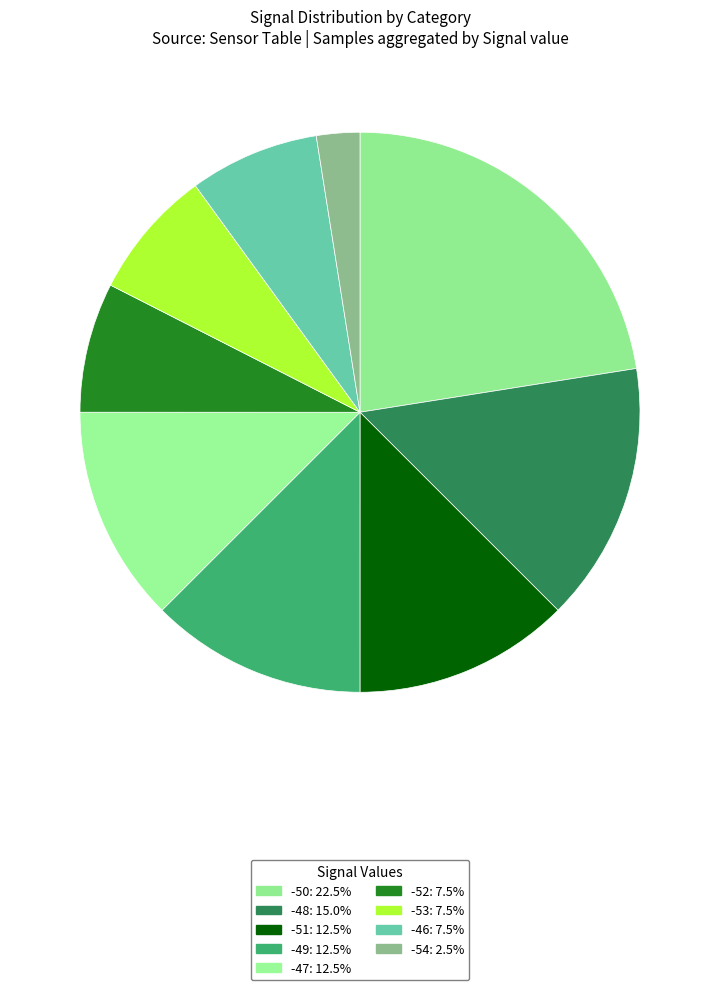

How many segments does this pie chart have?

9